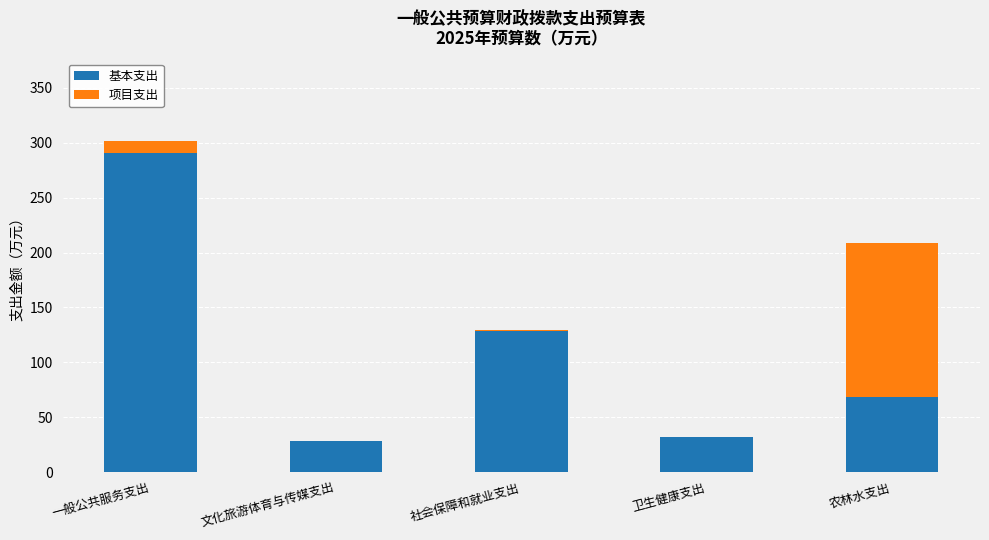

Which category has the highest value in the 基本支出 series?

一般公共服务支出